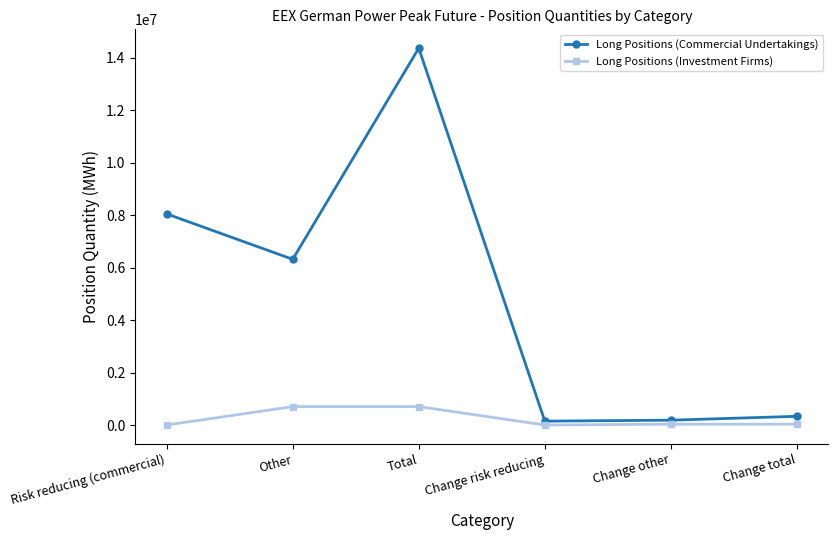

Is the value of Long Positions (Investment Firms) at Risk reducing (commercial) greater than the value of Long Positions (Commercial Undertakings) at Change risk reducing?

No